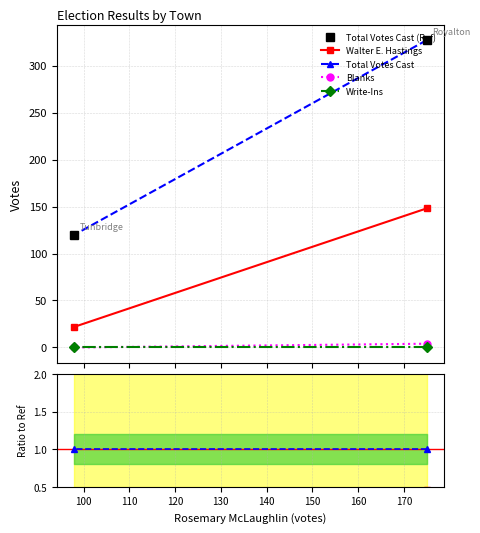

How many lines are shown in the chart?

5